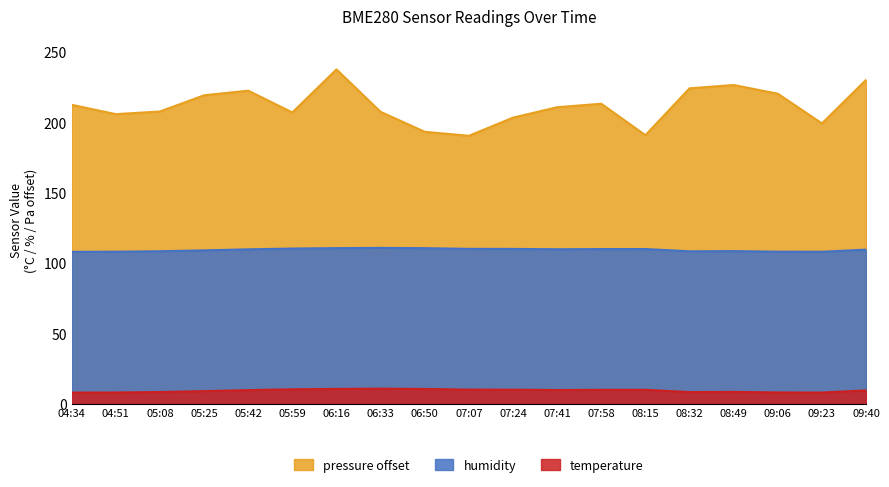

True or false: pressure and temperature intersect in this chart.

False